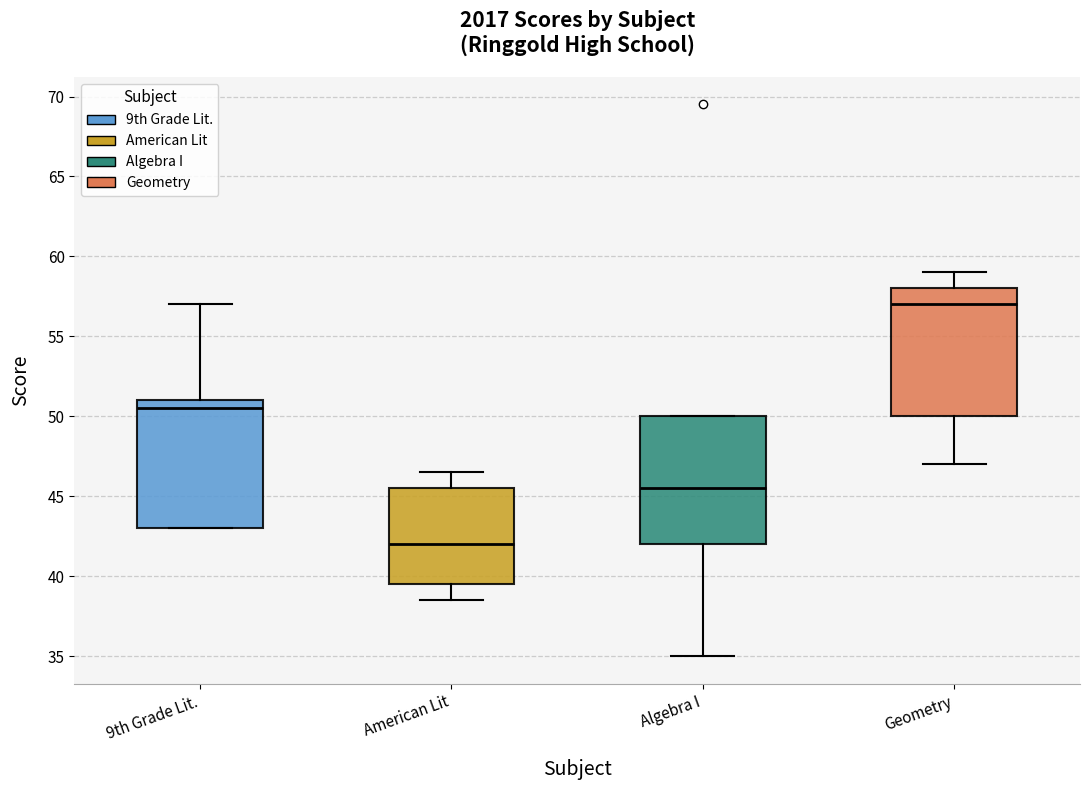

Which box has the highest median line?

Geometry